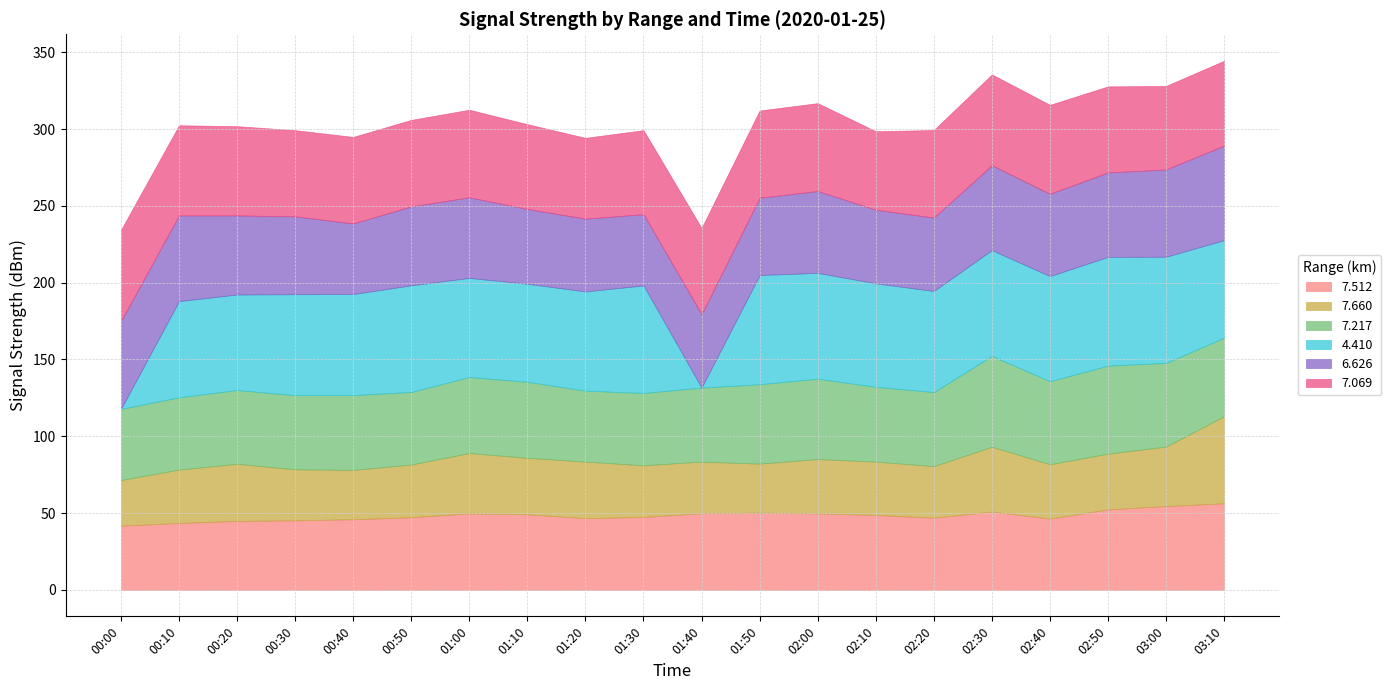

What is the value of the 6.626 point at the 18th from the left?

55.0